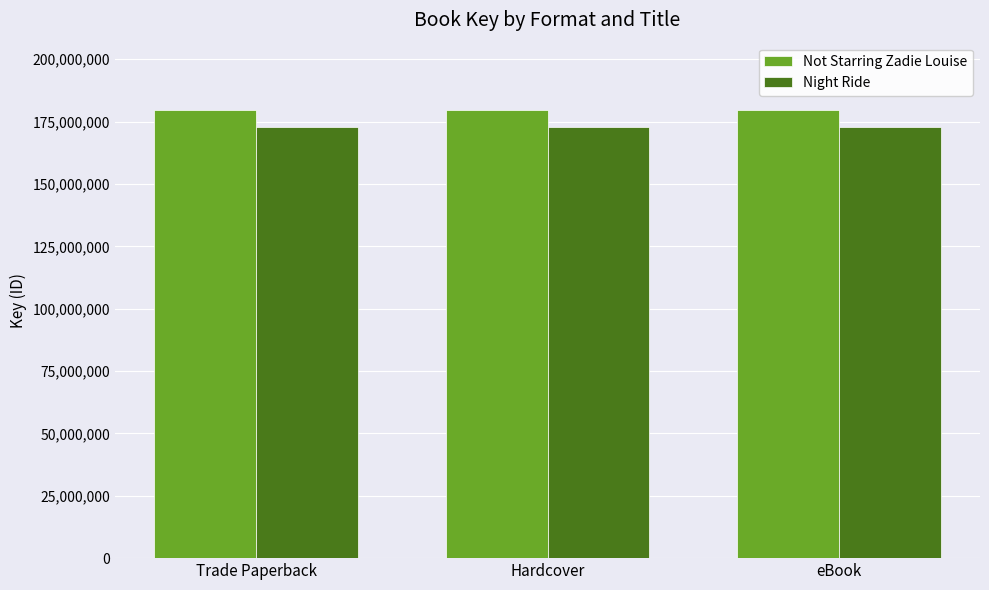

How many bars are there in each group?

2